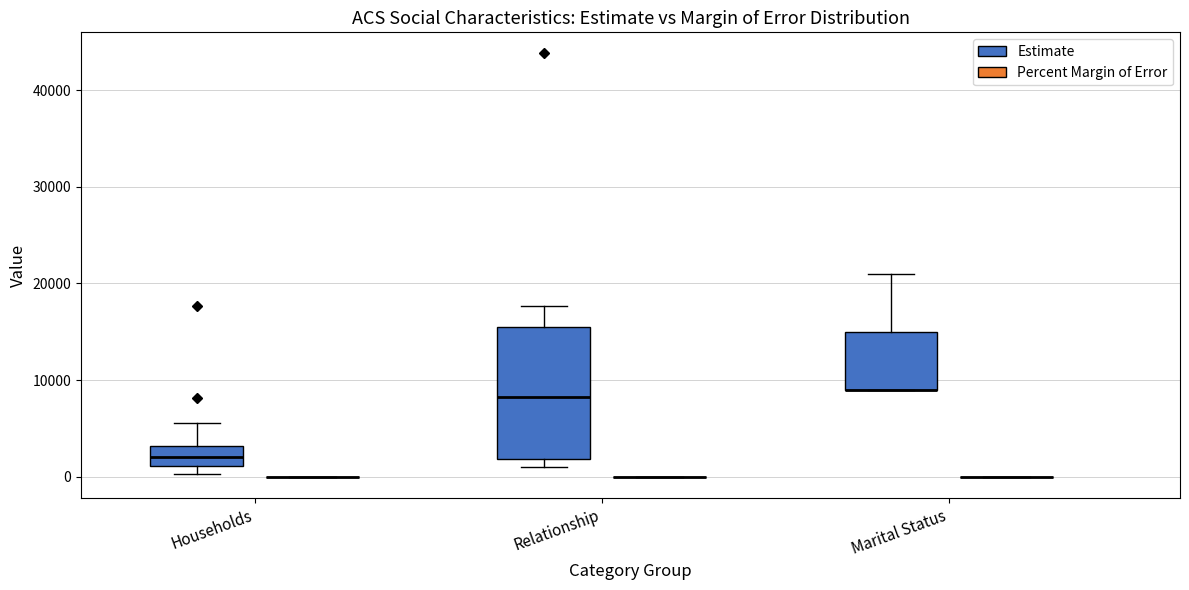

Reading left to right, transcribe this box plot: for each box, give where its median line is, the range the box spans, and where its two whiskers end, as read against the y-axis. The values are not printed on the chart, so give them approximately, as read against the axis.

Households (Estimate): median 2000, box 1000 to 3000, whiskers 0 to 6000
Households (Percent Margin of Error): box collapsed to a line at 0, whiskers 0 to 0
Relationship (Estimate): median 8000, box 2000 to 15000, whiskers 1000 to 18000
Relationship (Percent Margin of Error): box collapsed to a line at 0, whiskers 0 to 0
Marital Status (Estimate): median 9000 (drawn on the box's lower edge), box 9000 to 15000, whiskers 9000 to 21000
Marital Status (Percent Margin of Error): box collapsed to a line at 0, whiskers 0 to 0